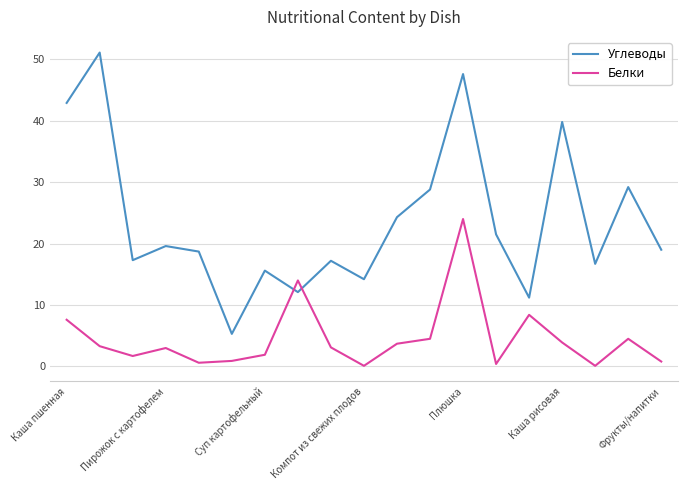

What is the maximum value for Белки?

24.0